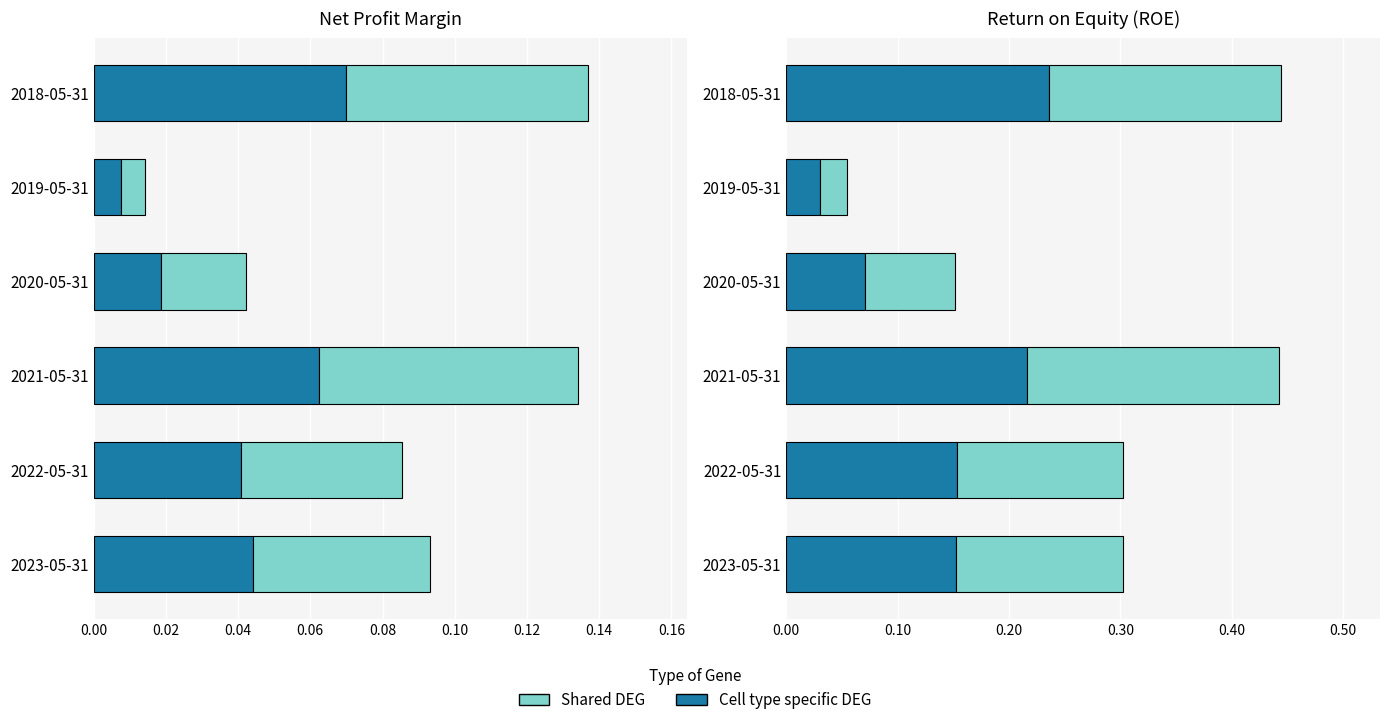

What is the approximate value of Reported (Cell type specific DEG) at 2020-05-31?

0.1